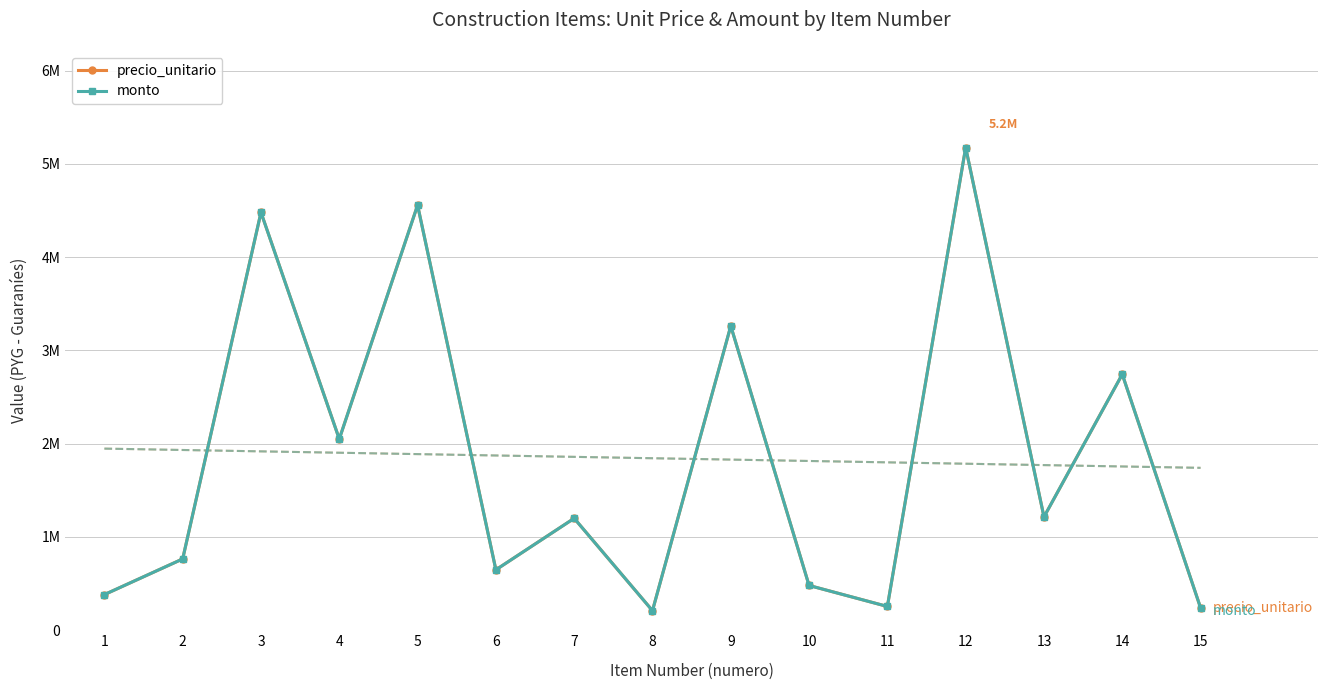

True or false: monto and precio_unitario cross at least once.

False